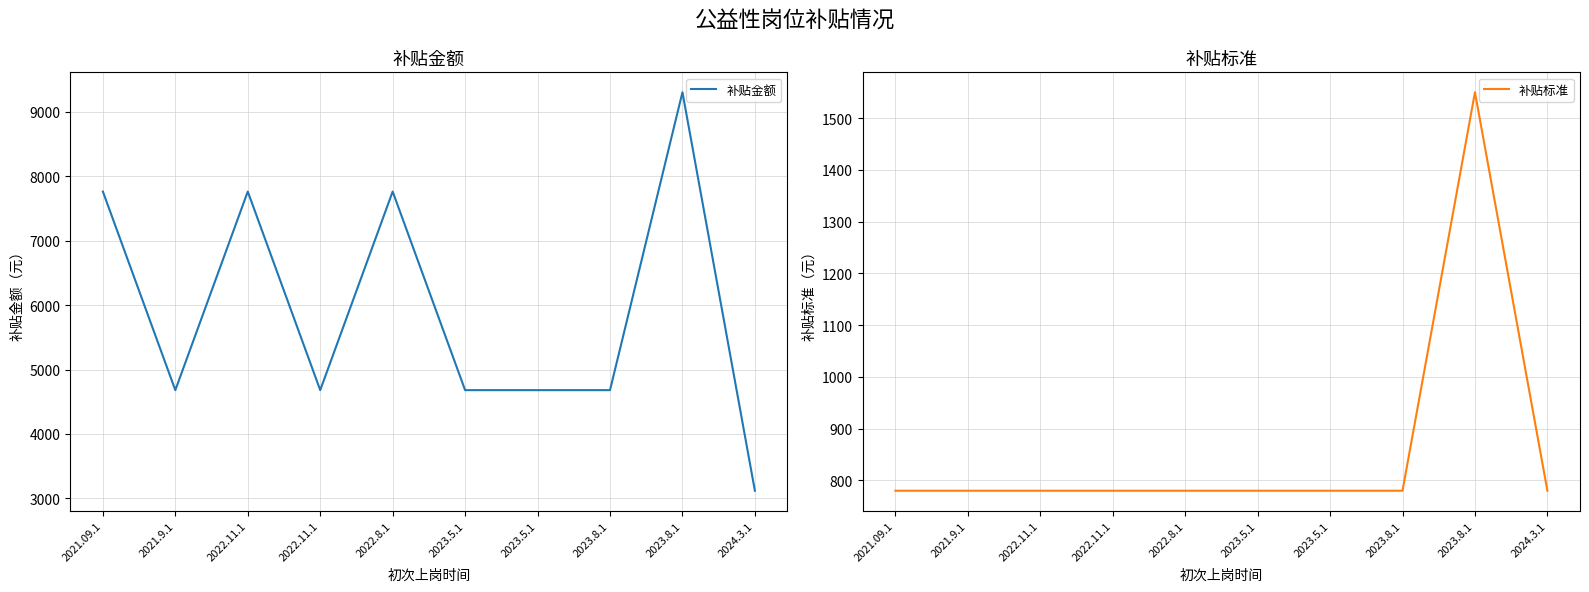

True or false: 补贴标准 and 补贴金额 cross at least once.

False